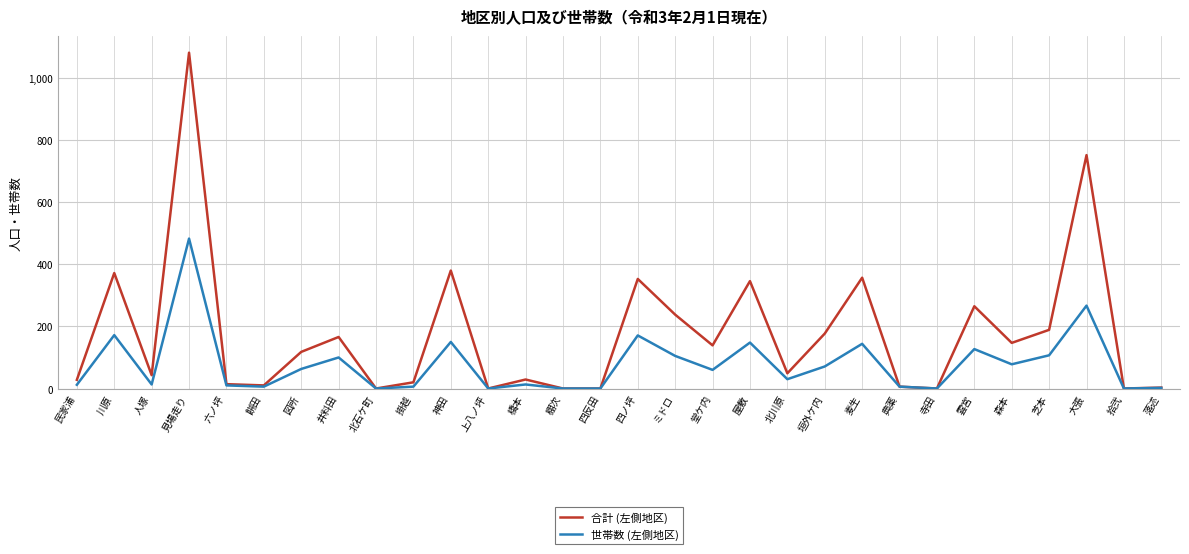

What value does the 合計 (左側地区) series have at 森本, to the nearest 50?

150